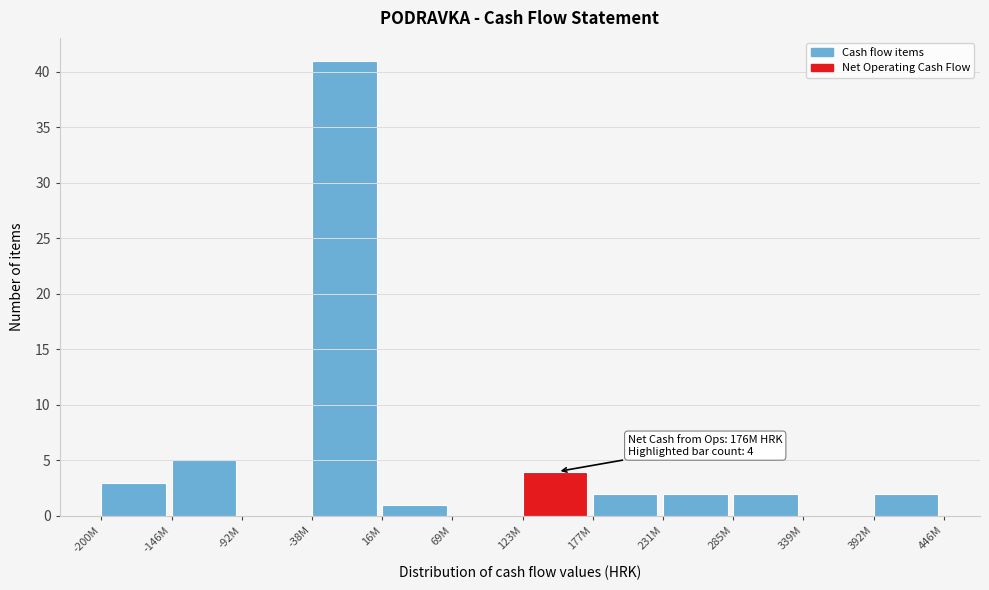

Reading left to right, extract all data points from this chart.

-200M=3	-146M=5	-92M=0	-38M=41	16M=1	69M=0	123M=4	177M=2	231M=2	285M=2	339M=0	392M=2